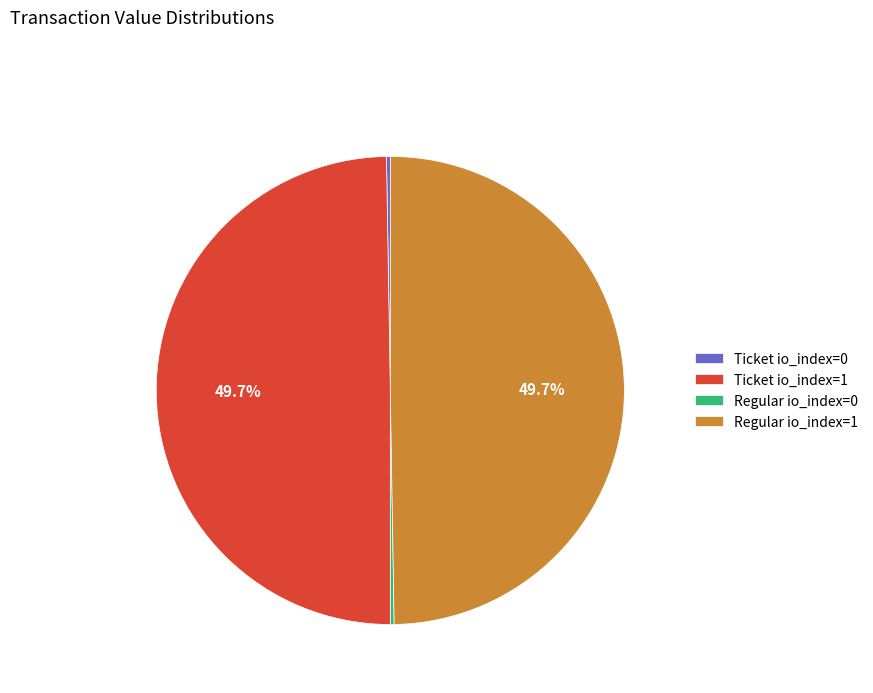

Is there a majority slice in this chart?

No